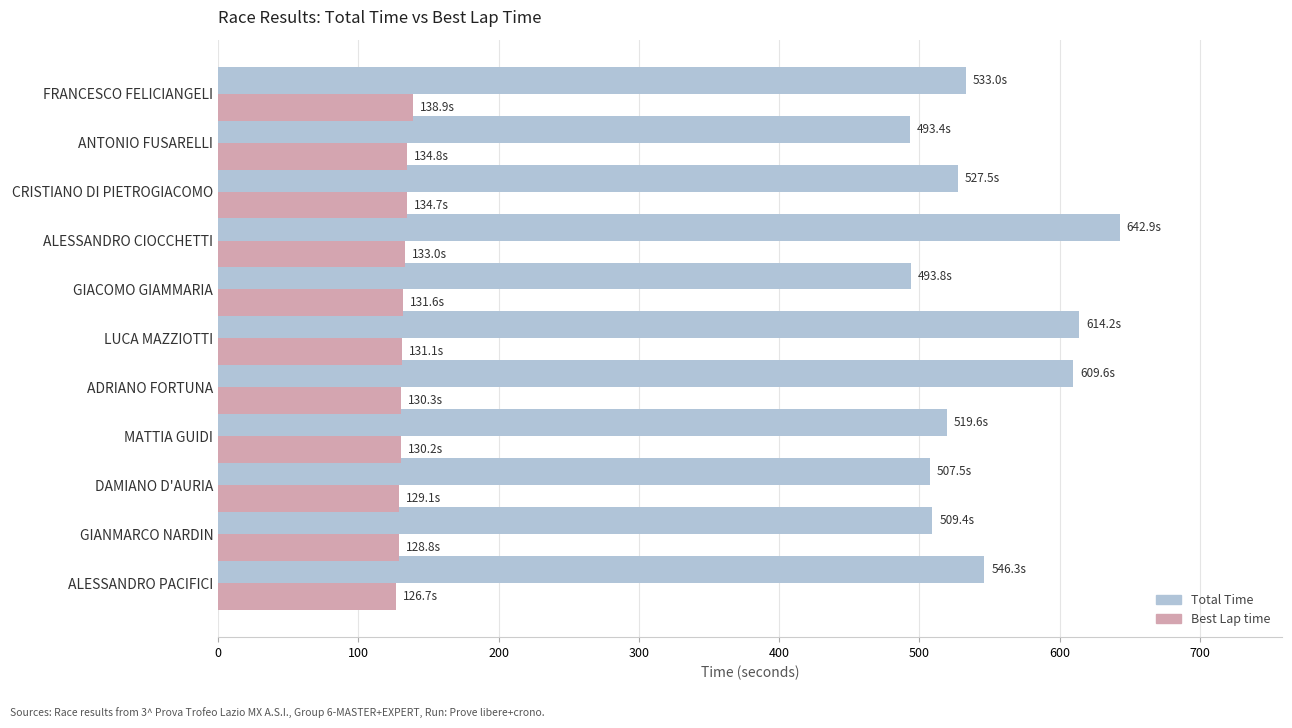

What is the difference between the maximum and second lowest values in the Total Time series?

149.1